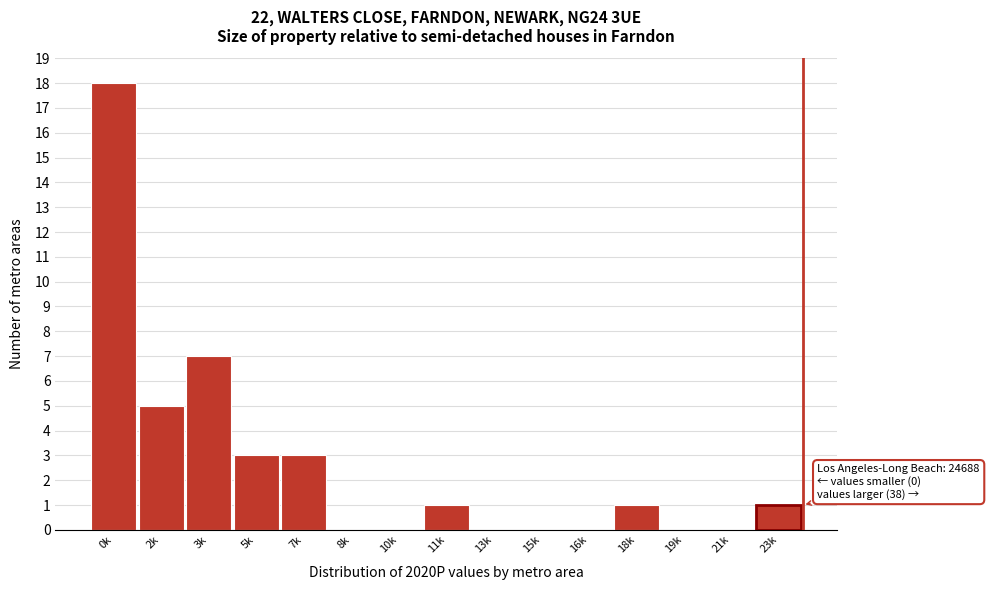

Reading right to left, extract all data points from this chart.

23k=1	21k=0	19k=0	18k=1	16k=0	15k=0	13k=0	11k=1	10k=0	8k=0	7k=3	5k=3	3k=7	2k=5	0k=18